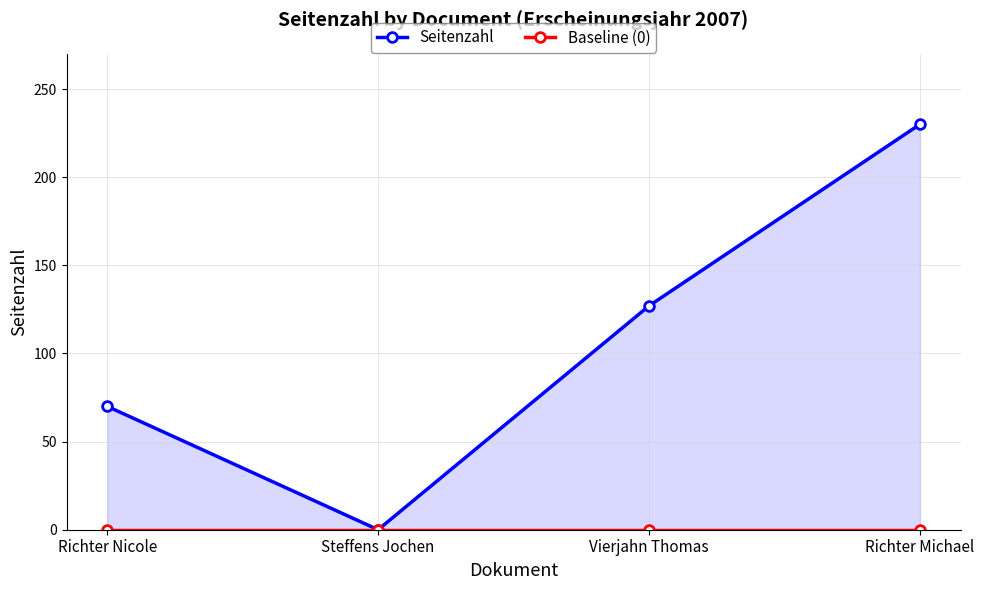

Where does the Seitenzahl series first go above 127?

Richter Michael